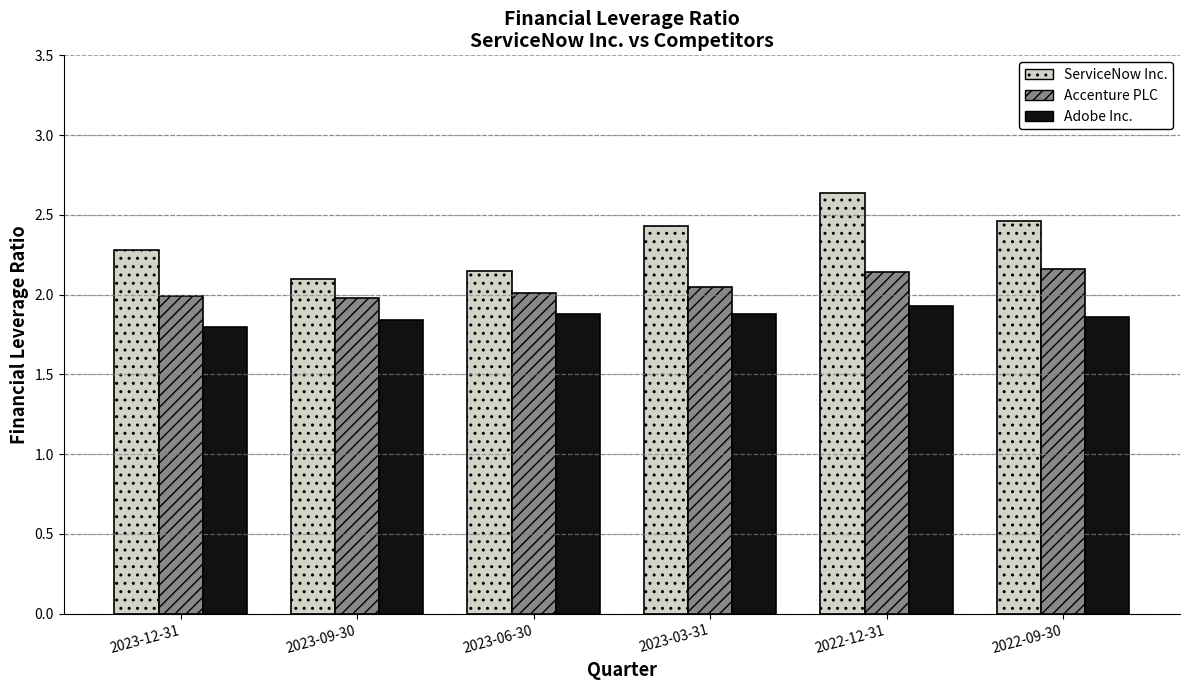

At which category does the chart reach its peak across all series?

2022-12-31